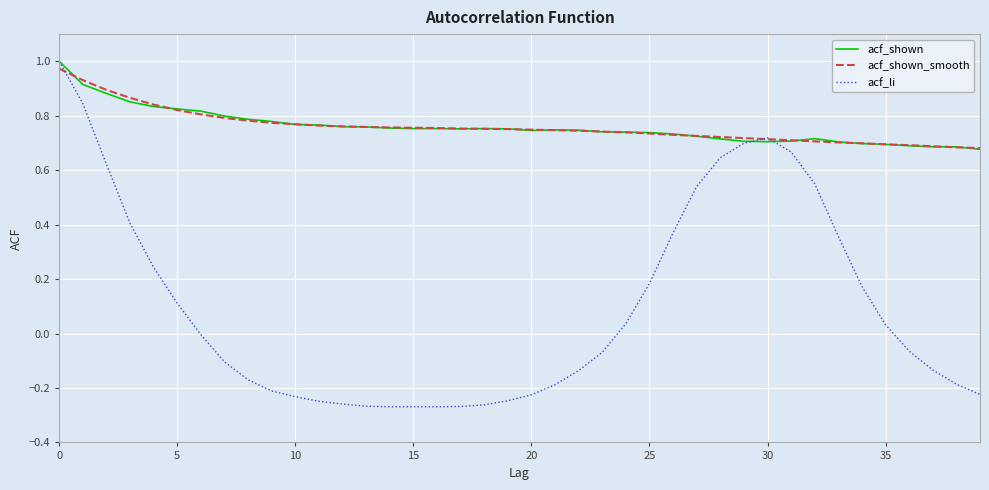

Which series has the widest spread of values?

acf_li